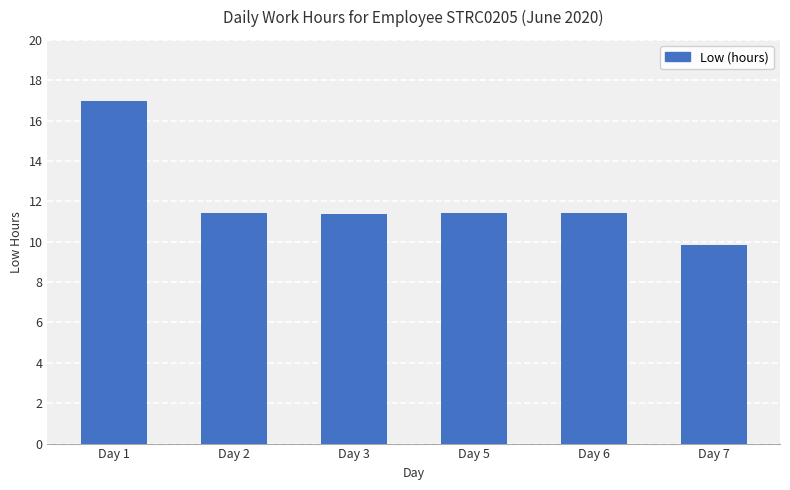

What is the ratio of the value at Day 2 to the value at Day 5?

1.0